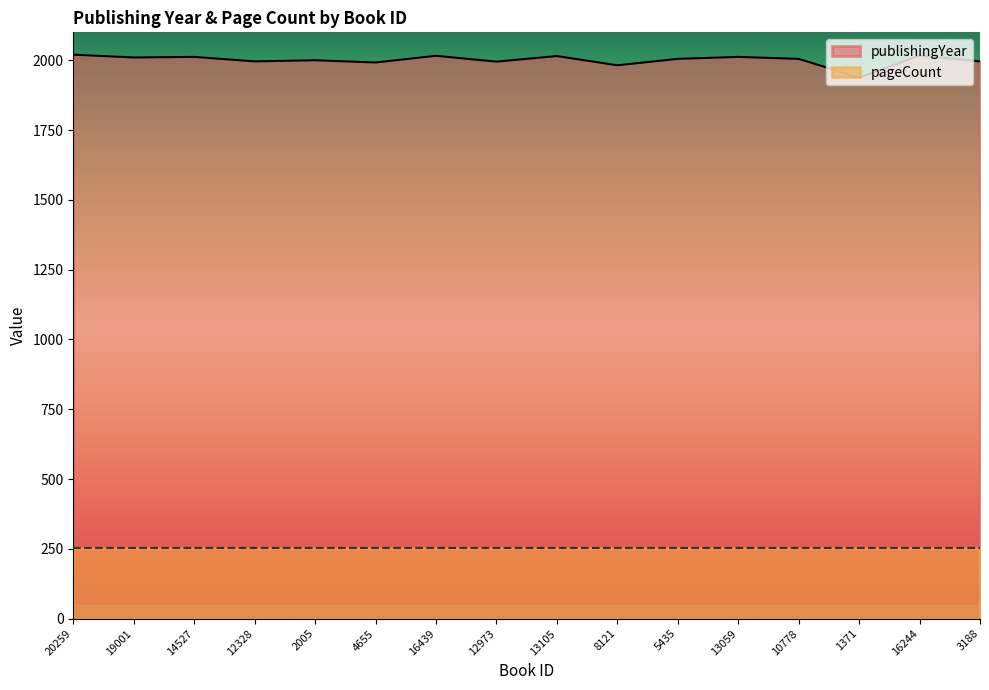

How many points are higher than both their immediate neighbors (excluding endpoints)?

6